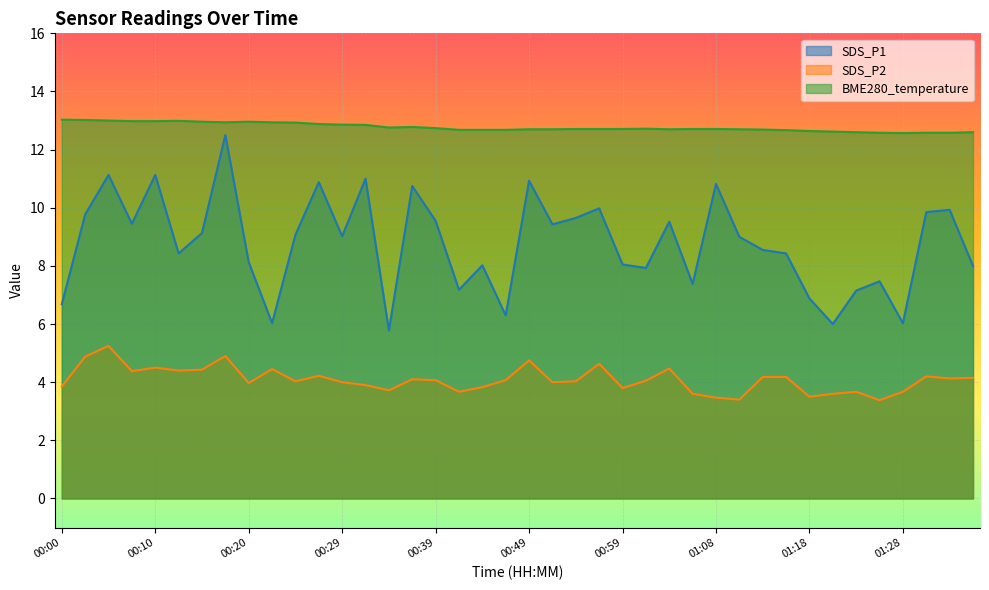

Is it true that SDS_P1 equals 7.4 at 01:08?

False